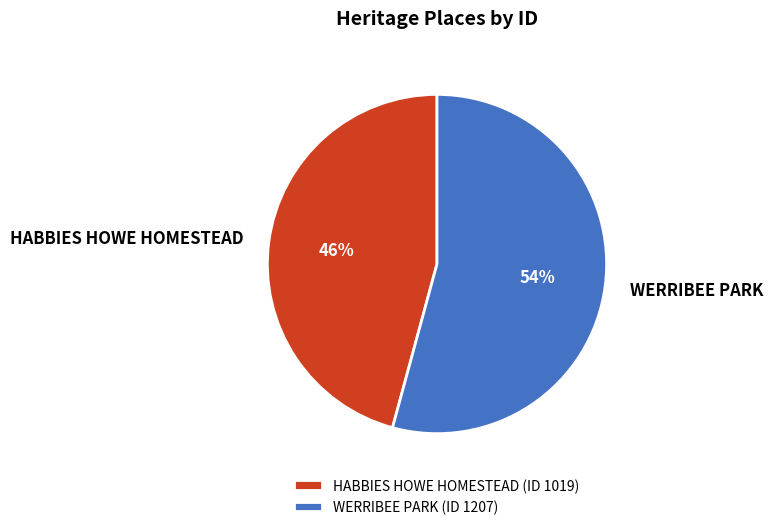

Is there a majority slice in this chart?

Yes